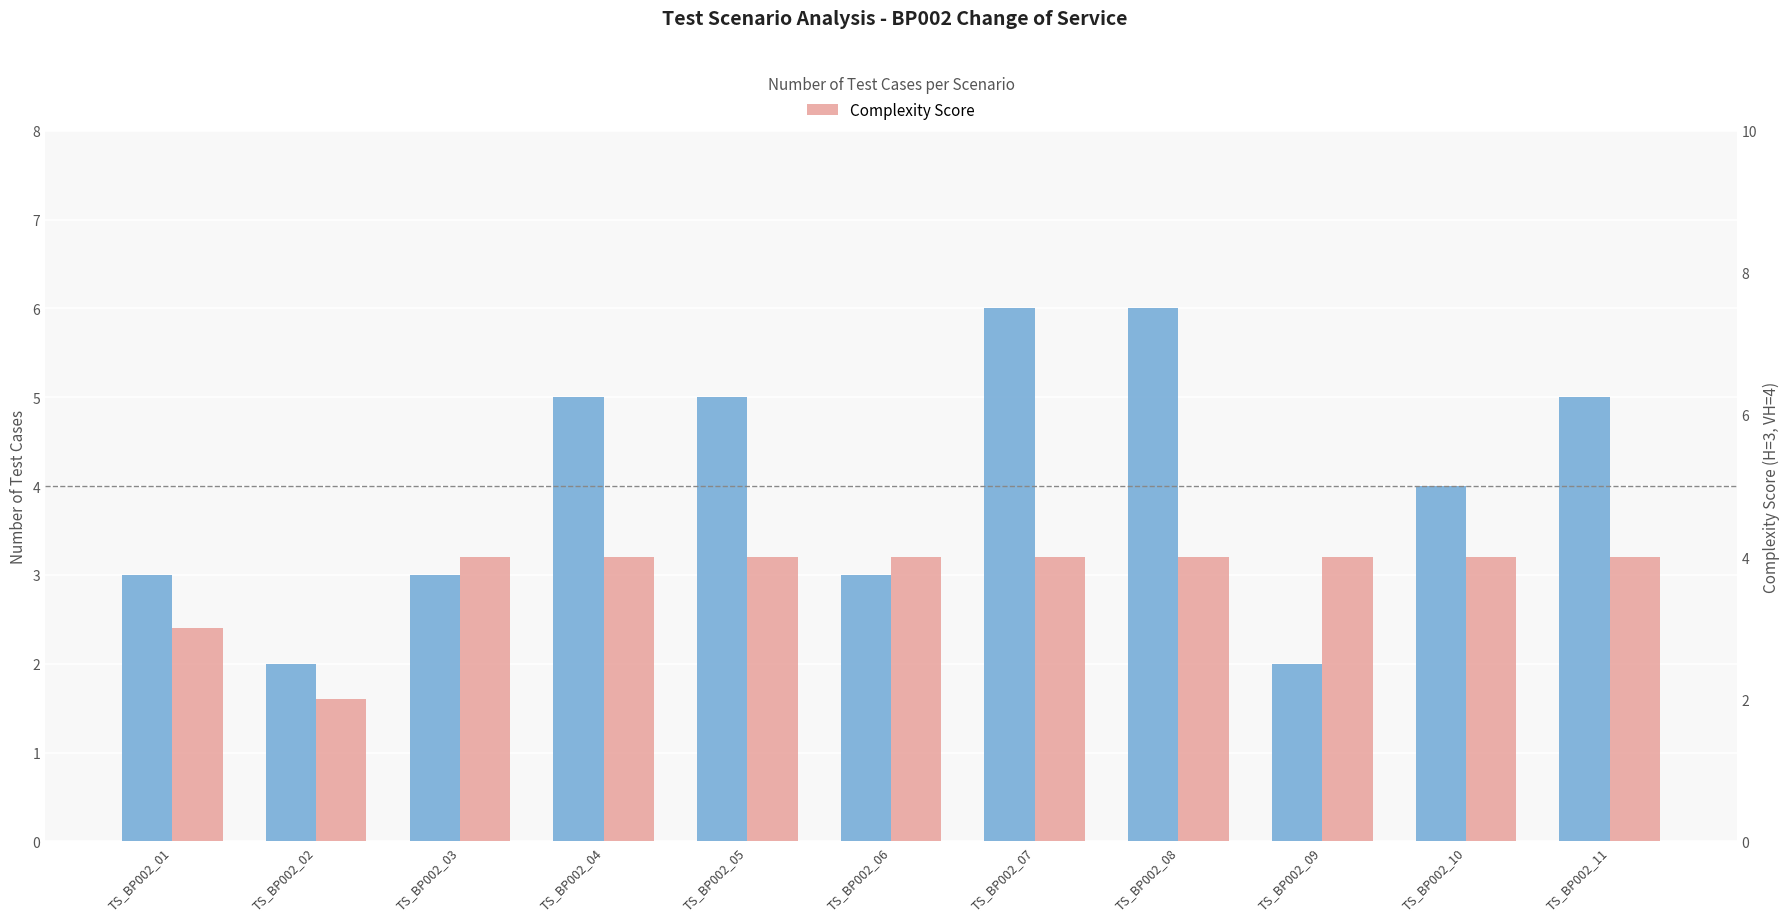

Rank the series at TS_BP002_05 from highest to lowest value.

Number of test cases, Complexity Score